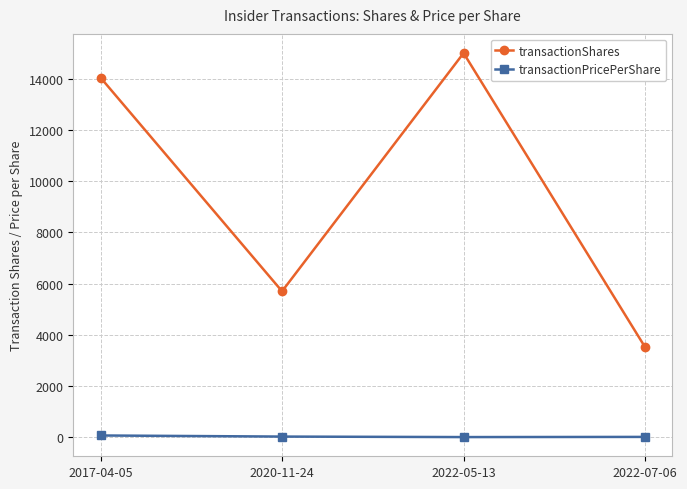

What is the maximum value for transactionPricePerShare?

69.9